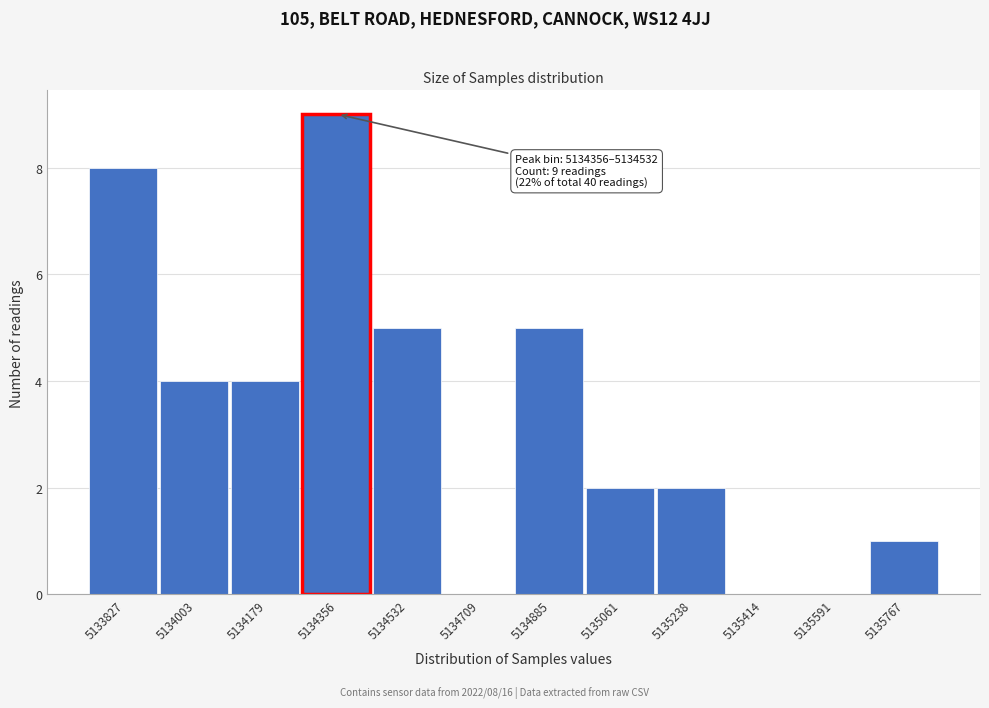

Reading left to right, list all the values displayed in this chart.

5133827=8	5134003=4	5134179=4	5134356=9	5134532=5	5134709=0	5134885=5	5135061=2	5135238=2	5135414=0	5135591=0	5135767=1